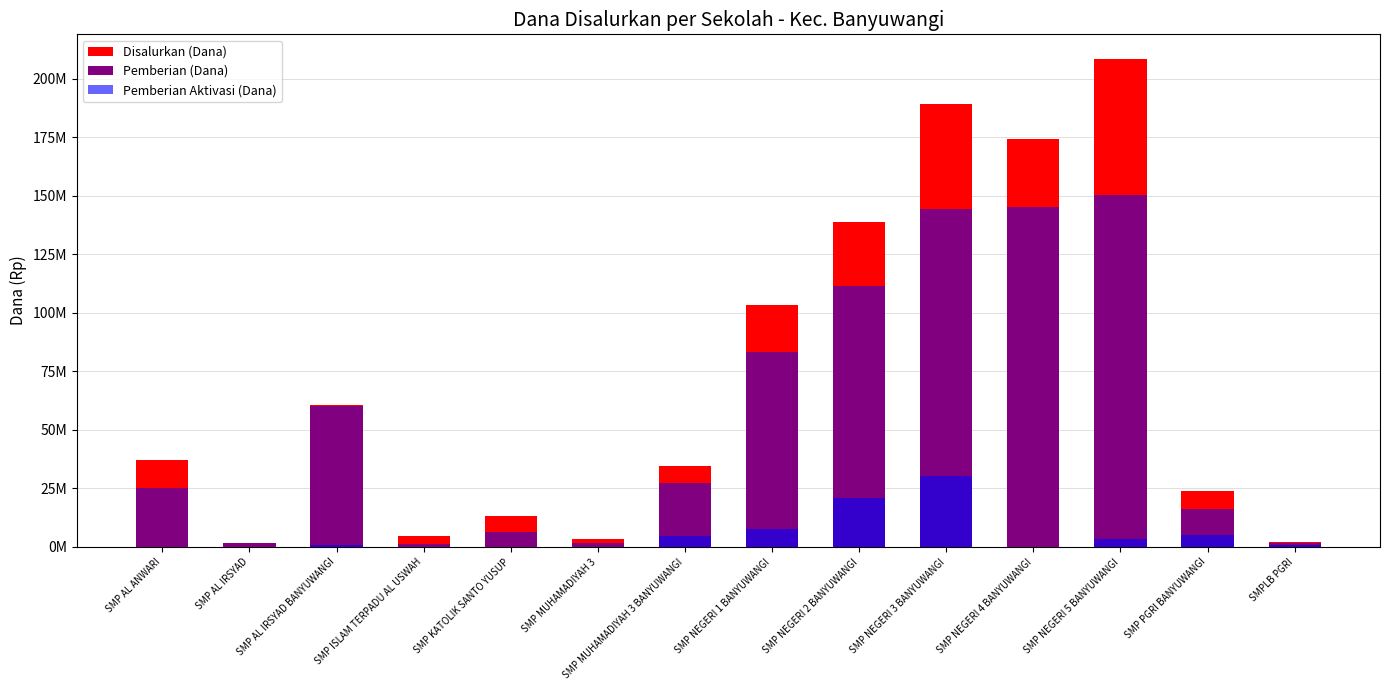

Which label corresponds to the smallest value in the chart?

SMP AL ANWARI